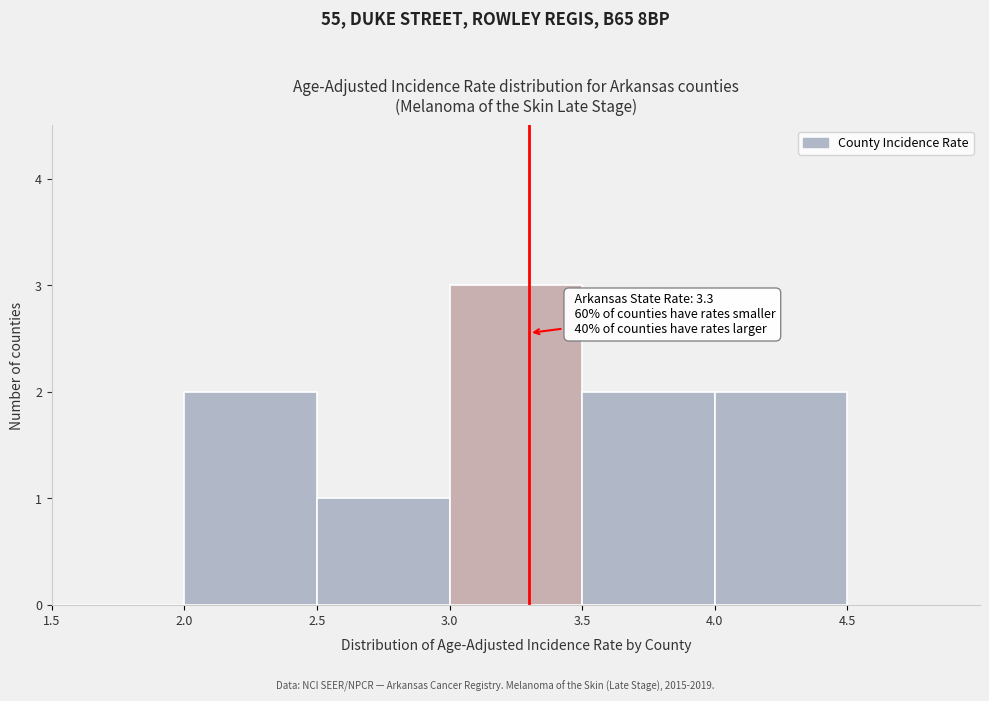

Which range on the x-axis has the tallest bar?

3.0 to 3.5